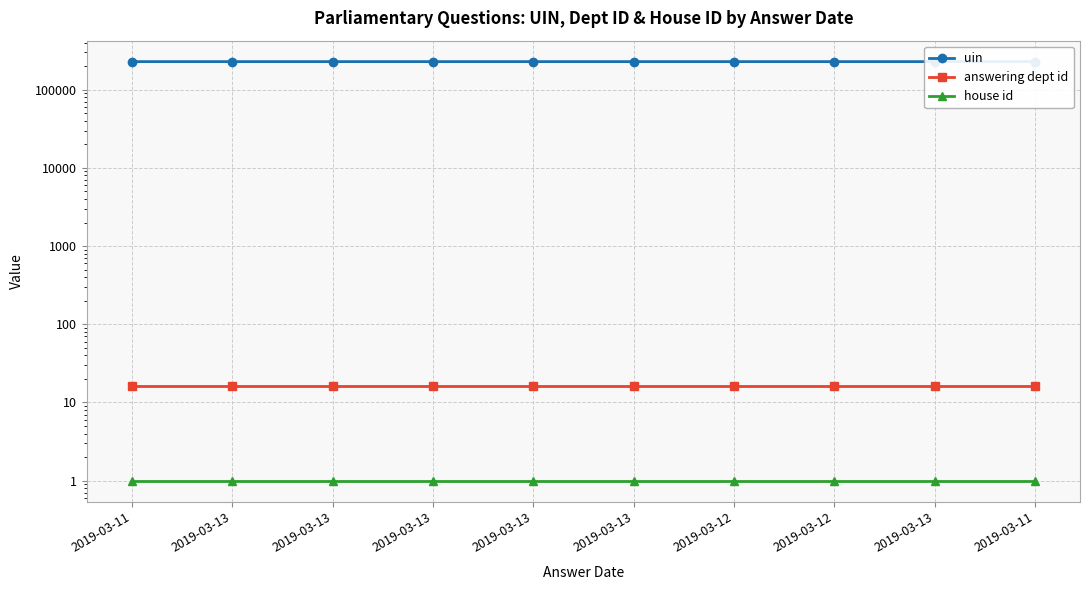

Which category has the highest value in the house id series?

2019-03-11